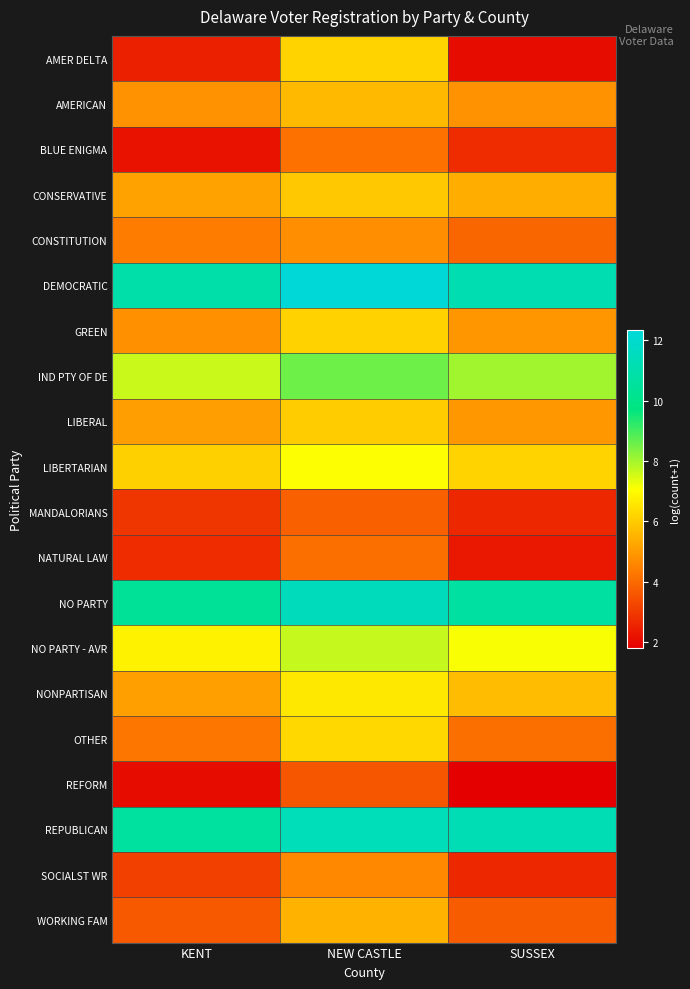

Reading left to right, list all the values displayed in this chart.

AMER DELTA: KENT=2.5	NEW CASTLE=6.2	SUSSEX=2.1
AMERICAN: KENT=4.8	NEW CASTLE=5.7	SUSSEX=4.8
BLUE ENIGMA: KENT=2.2	NEW CASTLE=4.2	SUSSEX=2.7
CONSERVATIVE: KENT=5.1	NEW CASTLE=5.9	SUSSEX=5.4
CONSTITUTION: KENT=4.4	NEW CASTLE=4.8	SUSSEX=3.9
DEMOCRATIC: KENT=11.0	NEW CASTLE=12.3	SUSSEX=11.1
GREEN: KENT=4.8	NEW CASTLE=6.1	SUSSEX=4.9
IND PTY OF DE: KENT=7.6	NEW CASTLE=8.6	SUSSEX=8.0
LIBERAL: KENT=5.1	NEW CASTLE=6.0	SUSSEX=4.9
LIBERTARIAN: KENT=6.1	NEW CASTLE=7.1	SUSSEX=6.2
MANDALORIANS: KENT=2.9	NEW CASTLE=3.8	SUSSEX=2.6
NATURAL LAW: KENT=2.7	NEW CASTLE=4.1	SUSSEX=2.3
NO PARTY: KENT=10.4	NEW CASTLE=11.5	SUSSEX=10.7
NO PARTY - AVR: KENT=6.8	NEW CASTLE=7.7	SUSSEX=7.1
NONPARTISAN: KENT=5.1	NEW CASTLE=6.6	SUSSEX=5.7
OTHER: KENT=4.3	NEW CASTLE=6.3	SUSSEX=4.1
REFORM: KENT=2.1	NEW CASTLE=3.6	SUSSEX=1.8
REPUBLICAN: KENT=10.6	NEW CASTLE=11.4	SUSSEX=11.3
SOCIALST WR: KENT=3.1	NEW CASTLE=4.6	SUSSEX=2.6
WORKING FAM: KENT=3.7	NEW CASTLE=5.5	SUSSEX=3.7